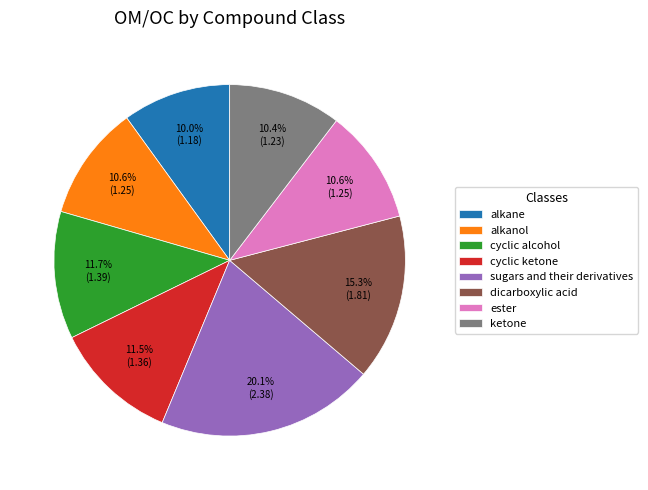

What is the largest slice in the pie chart?

sugars and their derivatives